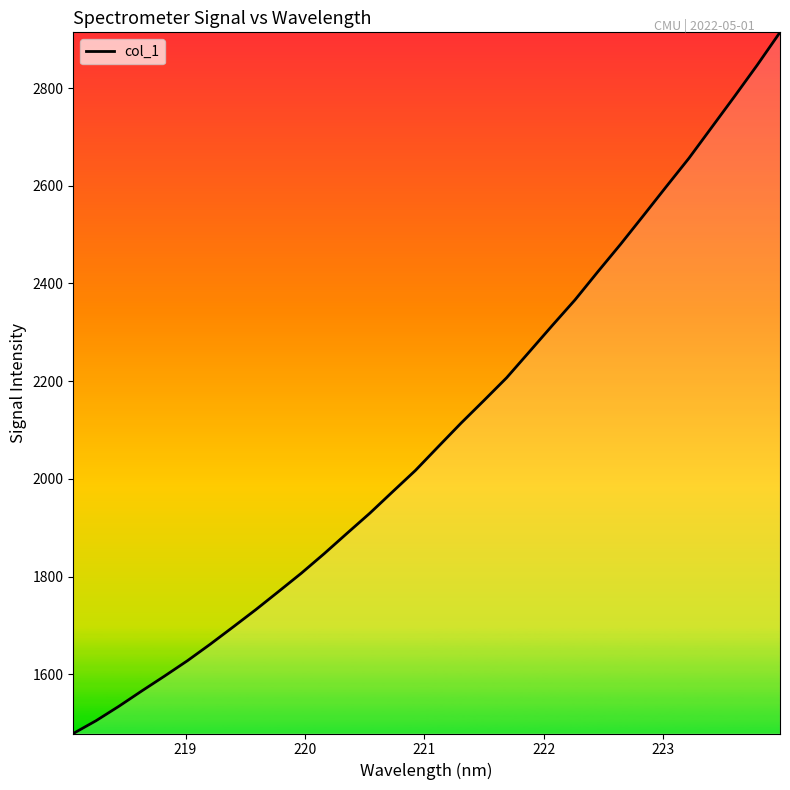

Reading left to right, transcribe all the data shown in this chart.

1478.8	1505.0	1534.5	1565.8	1596.3	1627.7	1661.5	1696.7	1732.3	1769.5	1807.1	1847.0	1888.6	1929.8	1973.7	2017.3	2065.9	2114.1	2160.2	2207.0	2260.3	2313.8	2366.3	2423.8	2480.2	2538.7	2597.8	2656.2	2719.4	2782.6	2847.0	2914.0